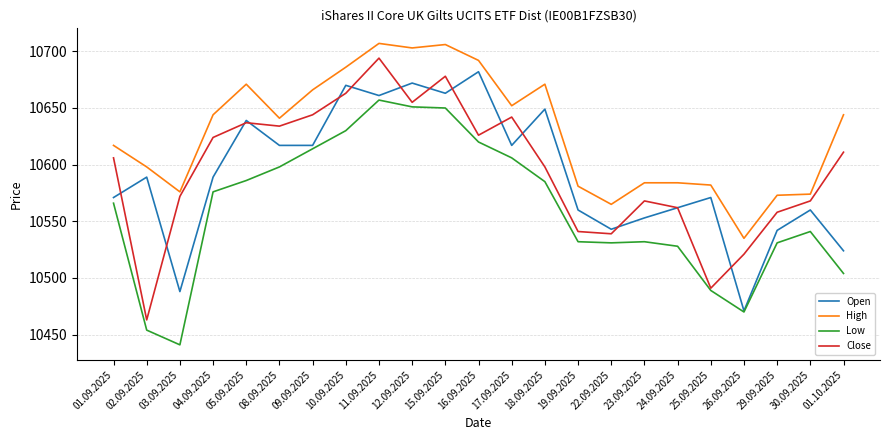

How many lines are shown in the chart?

4